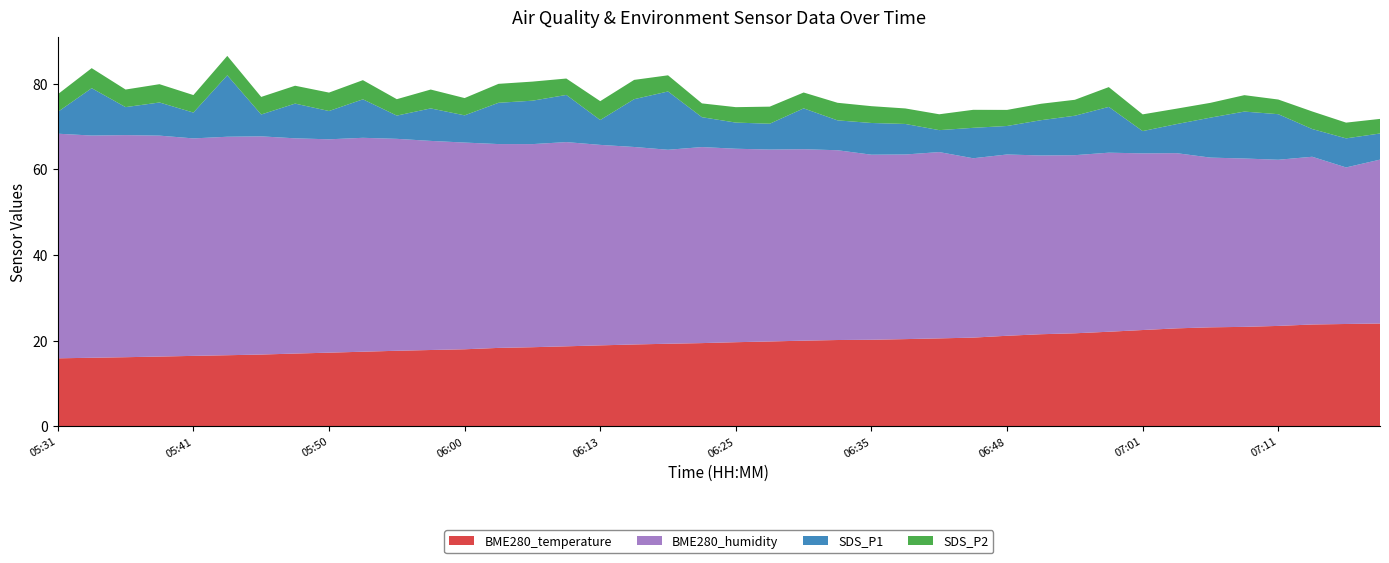

Reading left to right, transcribe all the data shown in this chart.

BME280_temperature: 05:31=15.9	05:33=16.0	05:36=16.2	05:38=16.3	05:41=16.5	05:43=16.6	05:45=16.8	05:48=17.0	05:50=17.2	05:53=17.4	05:55=17.7	05:58=17.8	06:00=18.0	06:05=18.3	06:08=18.5	06:10=18.7	06:13=18.9	06:18=19.1	06:21=19.3	06:23=19.4	06:25=19.7	06:28=19.8	06:30=20.0	06:33=20.2	06:35=20.2	06:38=20.4	06:40=20.6	06:43=20.7	06:48=21.2	06:53=21.5	06:56=21.7	06:58=22.1	07:01=22.5	07:03=22.9	07:06=23.1	07:08=23.2	07:11=23.5	07:13=23.8	07:16=23.9	07:18=24.0
BME280_humidity: 05:31=52.4	05:33=51.8	05:36=51.8	05:38=51.5	05:41=50.7	05:43=51.0	05:45=50.9	05:48=50.2	05:50=49.8	05:53=49.9	05:55=49.4	05:58=48.8	06:00=48.2	06:05=47.5	06:08=47.4	06:10=47.6	06:13=46.8	06:18=46.1	06:21=45.2	06:23=45.7	06:25=45.1	06:28=44.8	06:30=44.7	06:33=44.3	06:35=43.2	06:38=43.1	06:40=43.5	06:43=41.8	06:48=42.3	06:53=41.7	06:56=41.5	06:58=41.8	07:01=41.2	07:03=40.9	07:06=39.6	07:08=39.3	07:11=38.8	07:13=39.1	07:16=36.5	07:18=38.2
SDS_P1: 05:31=5.1	05:33=11.1	05:36=6.5	05:38=7.7	05:41=6.0	05:43=14.3	05:45=5.1	05:48=8.1	05:50=6.6	05:53=9.0	05:55=5.4	05:58=7.6	06:00=6.3	06:05=9.6	06:08=10.1	06:10=11.0	06:13=5.8	06:18=11.2	06:21=13.6	06:23=7.0	06:25=6.1	06:28=6.0	06:30=9.5	06:33=7.0	06:35=7.4	06:38=7.1	06:40=5.1	06:43=7.1	06:48=6.7	06:53=8.2	06:56=9.2	06:58=10.7	07:01=5.2	07:03=6.8	07:06=9.3	07:08=10.9	07:11=10.6	07:13=6.5	07:16=6.8	07:18=6.1
SDS_P2: 05:31=4.1	05:33=4.7	05:36=4.1	05:38=4.3	05:41=4.1	05:43=4.5	05:45=4.1	05:48=4.2	05:50=4.3	05:53=4.5	05:55=3.8	05:58=4.4	06:00=4.0	06:05=4.4	06:08=4.5	06:10=3.8	06:13=4.4	06:18=4.5	06:21=3.8	06:23=3.2	06:25=3.6	06:28=4.0	06:30=3.7	06:33=4.1	06:35=3.9	06:38=3.6	06:40=3.7	06:43=4.2	06:48=3.8	06:53=3.8	06:56=3.7	06:58=4.6	07:01=3.9	07:03=3.6	07:06=3.5	07:08=3.8	07:11=3.4	07:13=4.1	07:16=3.7	07:18=3.4